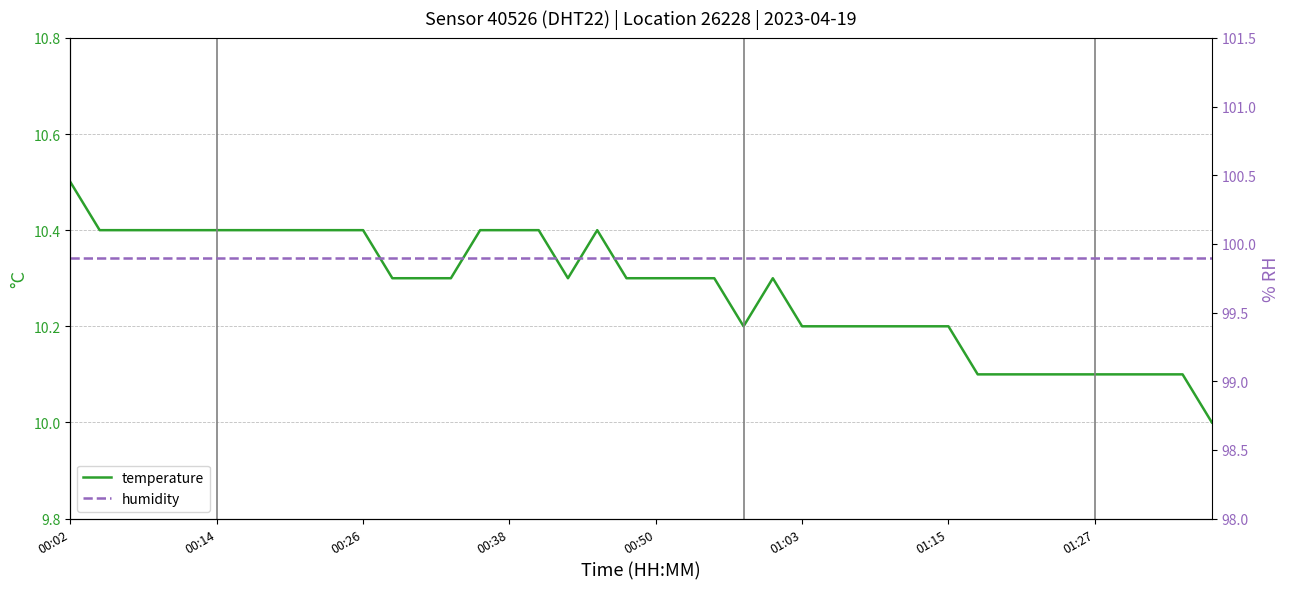

True or false: temperature and humidity cross at least once.

False